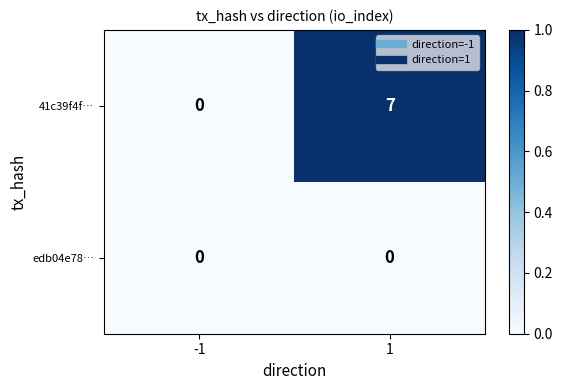

Reading left to right, what are all the values shown in this chart?

41c39f4f…: 0	7
edb04e78…: 0	0